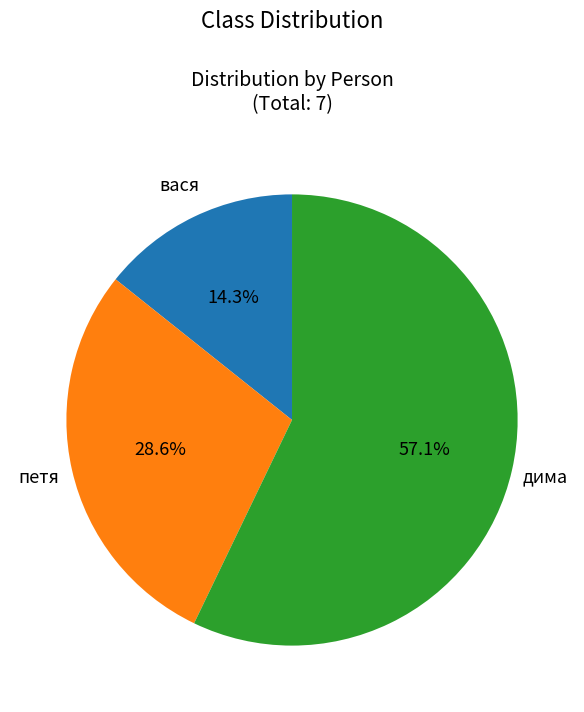

Is there a majority slice in this chart?

Yes